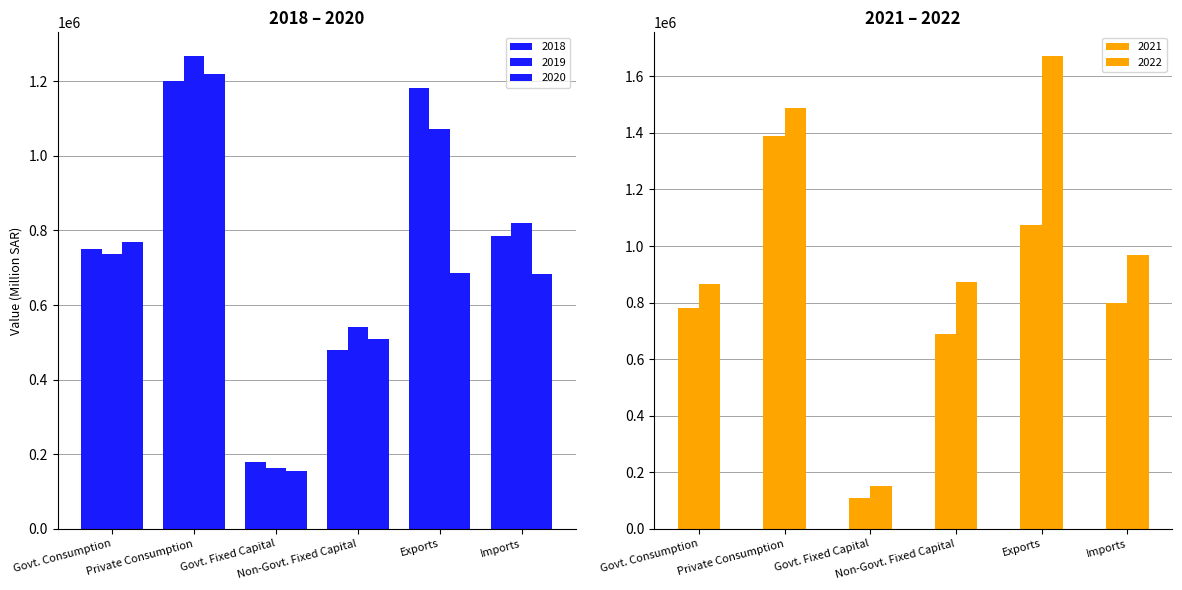

What is the difference between the 2020 values at Govt. Fixed Capital and Non-Govt. Fixed Capital?

354800.0